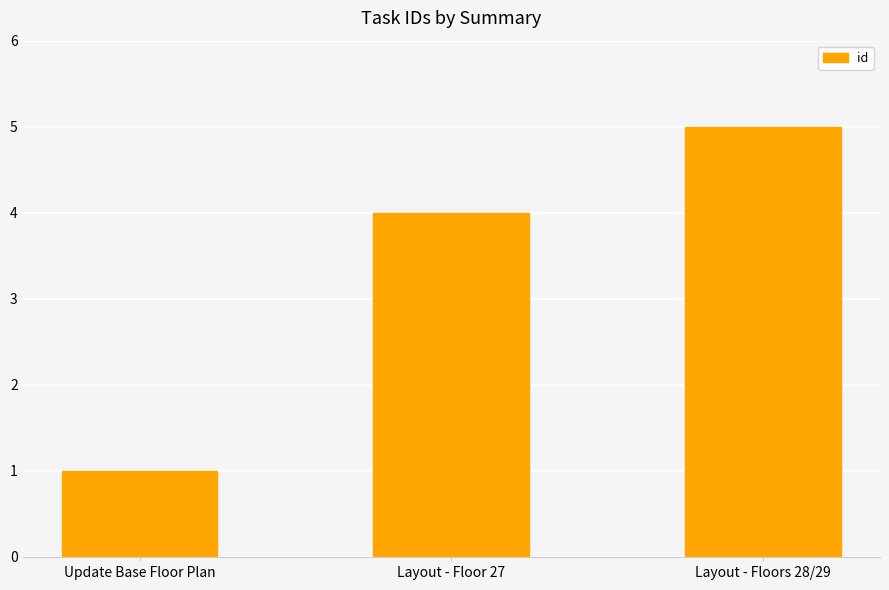

What is the greatest value displayed?

5